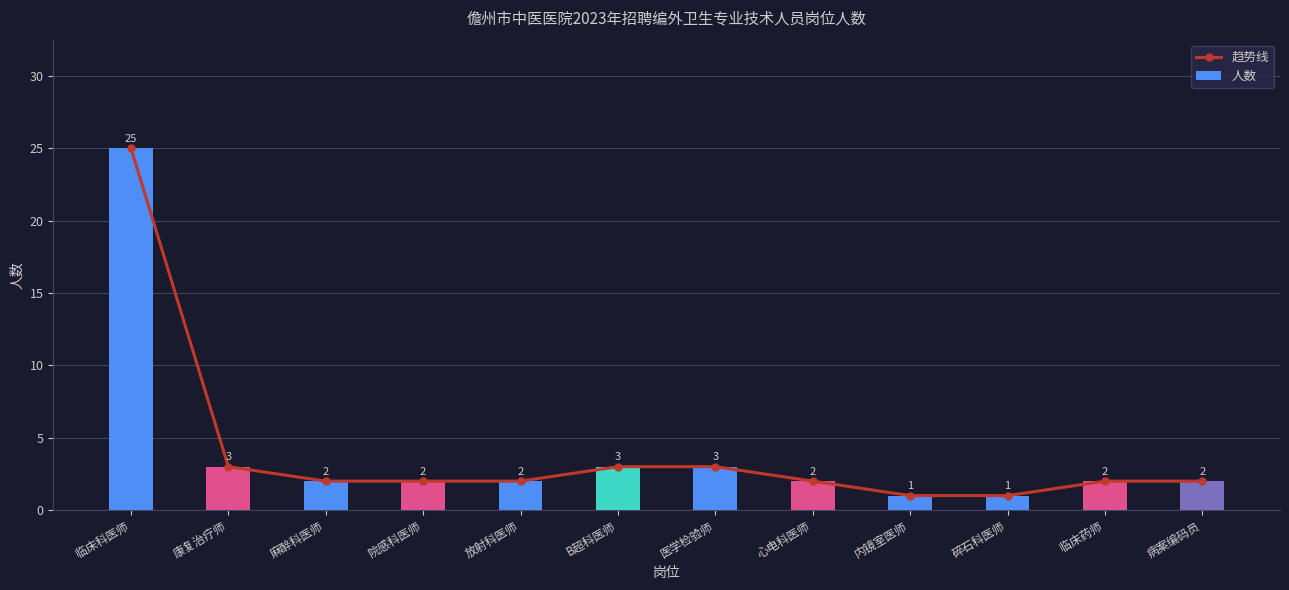

What is the total value across all series at 麻醉科医师?

4